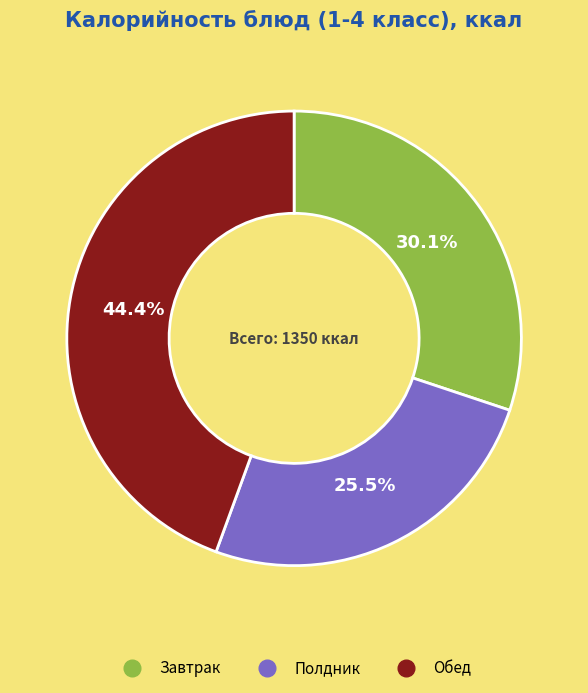

To the nearest percent, what is the difference between the largest and smallest slice percentages?

19%